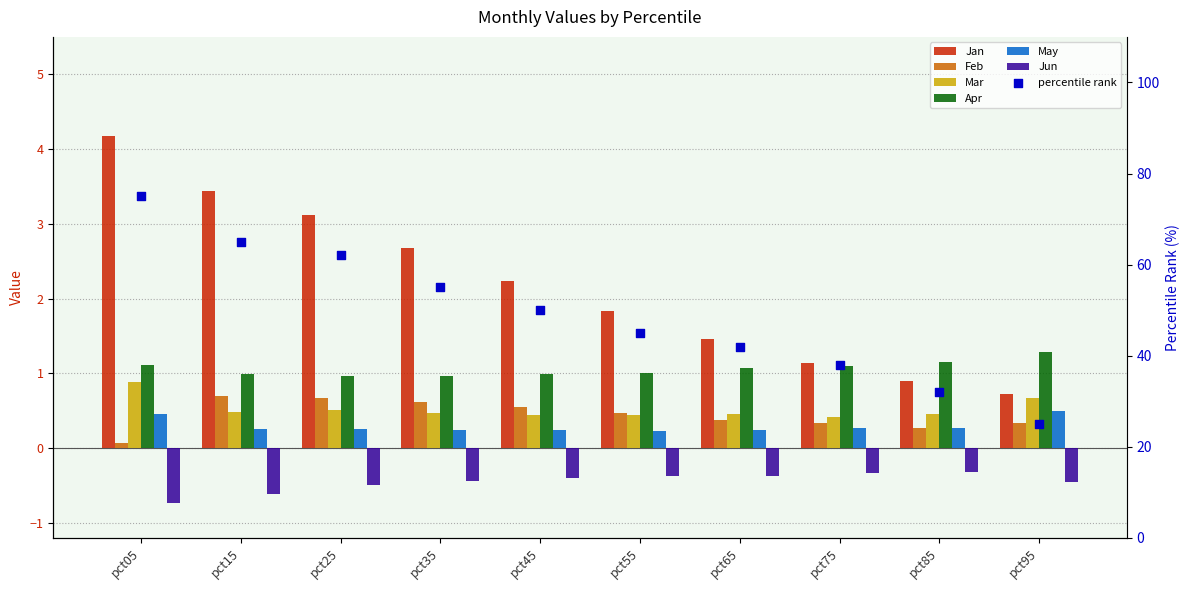

At which category is the sum across all series the highest?

pct05